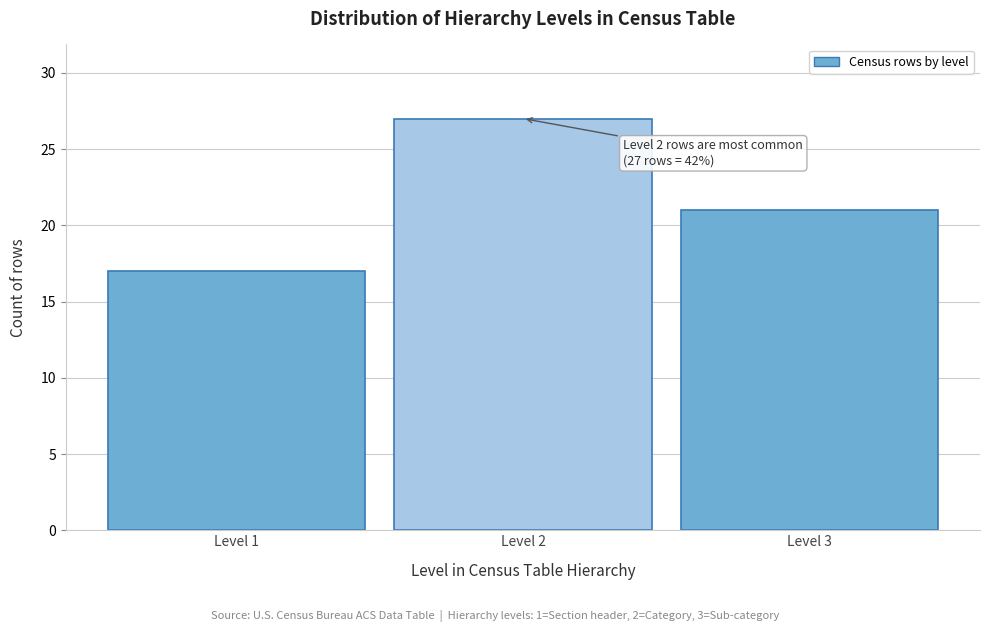

Over which range of the x-axis is the bar tallest?

1.5 to 2.5